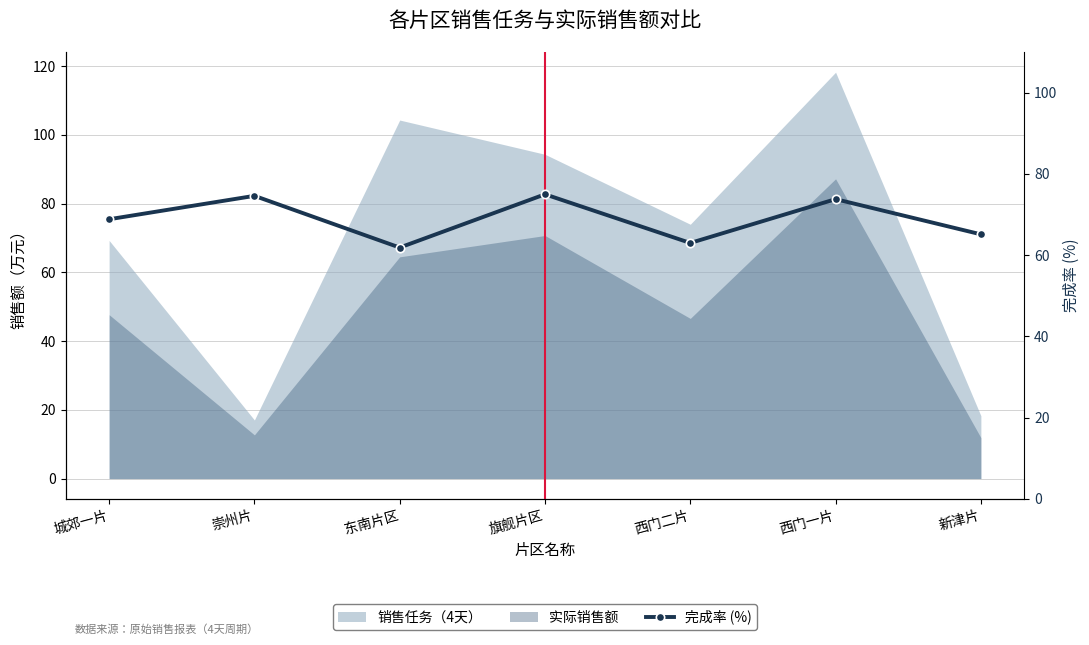

Count the number of categories in the chart.

7